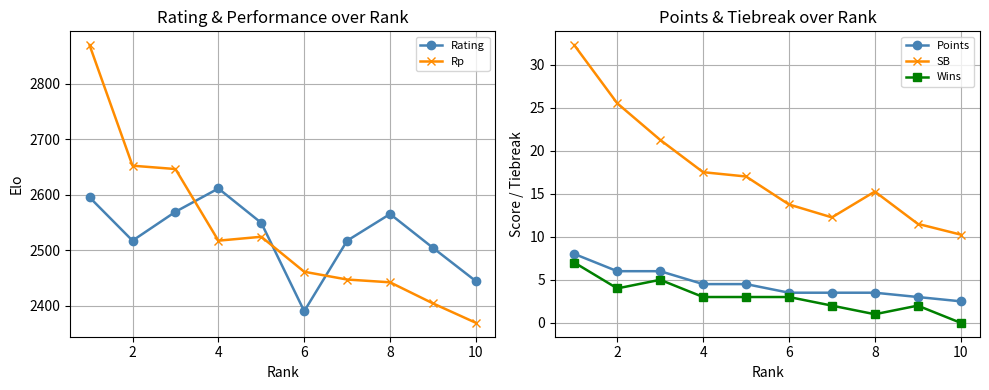

Reading right to left, list all the values displayed in this chart.

Rating: 2444.0	2504.0	2565.0	2517.0	2390.0	2549.0	2611.0	2569.0	2517.0	2595.0
Rp: 2369.0	2404.0	2442.0	2447.0	2461.0	2524.0	2517.0	2646.0	2652.0	2869.0
Points: 2.5	3.0	3.5	3.5	3.5	4.5	4.5	6.0	6.0	8.0
SB: 10.2	11.5	15.2	12.2	13.8	17.0	17.5	21.2	25.5	32.2
Wins: 0.0	2.0	1.0	2.0	3.0	3.0	3.0	5.0	4.0	7.0